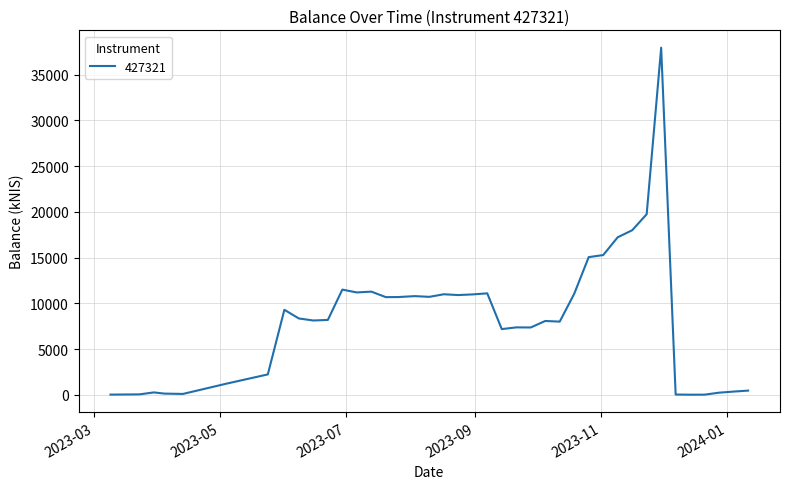

What is the difference between the second highest and minimum values?

19742.4